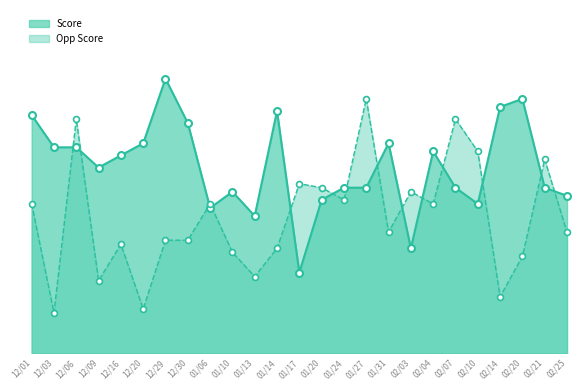

At how many categories does at least one series exceed 60?

4